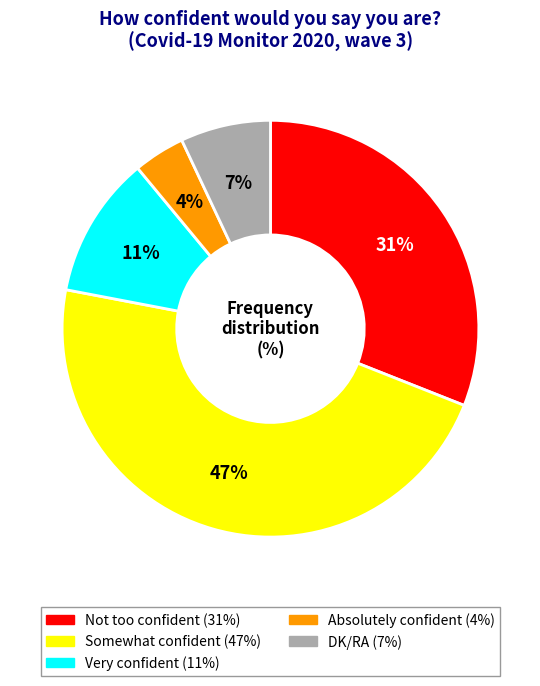

Combined, do Somewhat confident and Very confident account for over 50%?

Yes